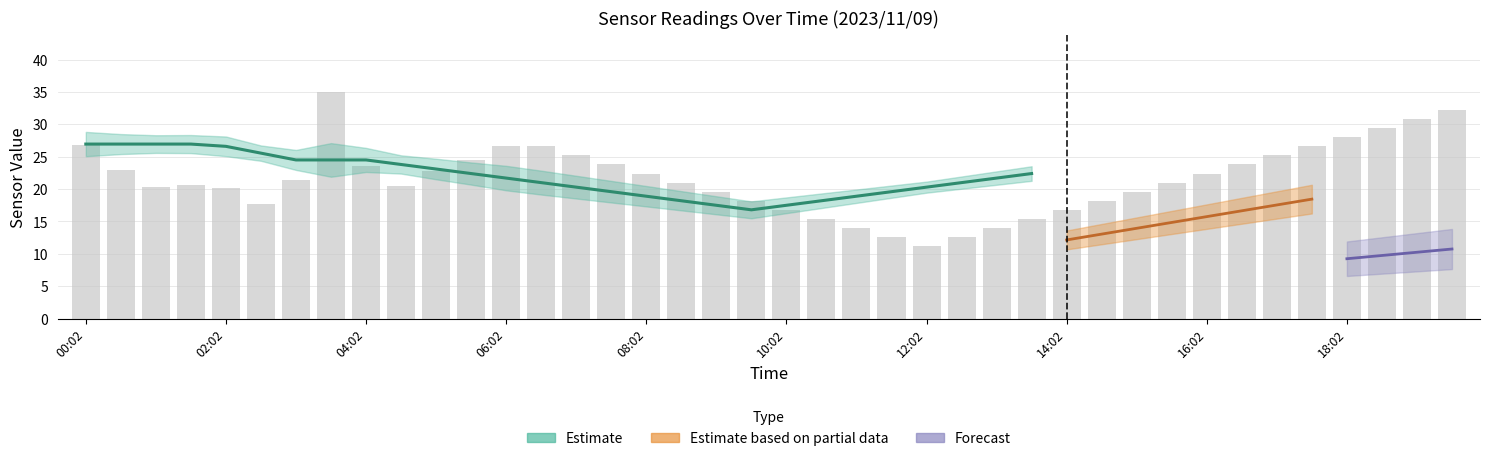

Is it true that the value at 38 is 17.9?

False